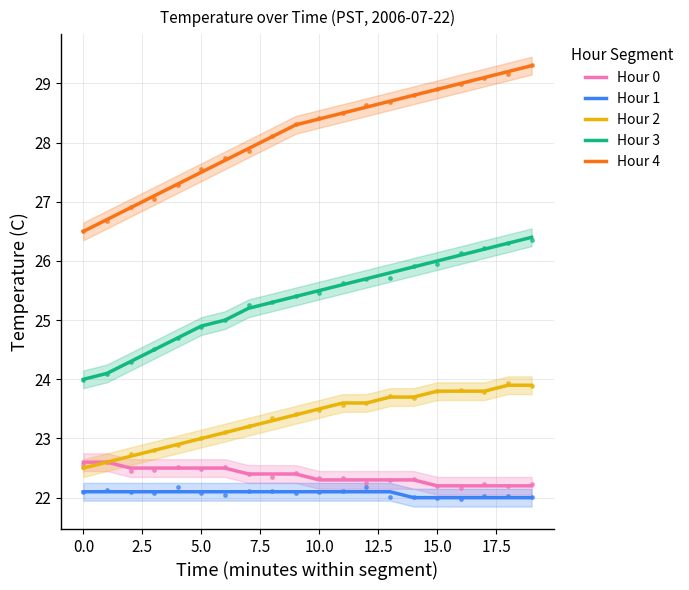

What is the total value across all series at 13?

122.6